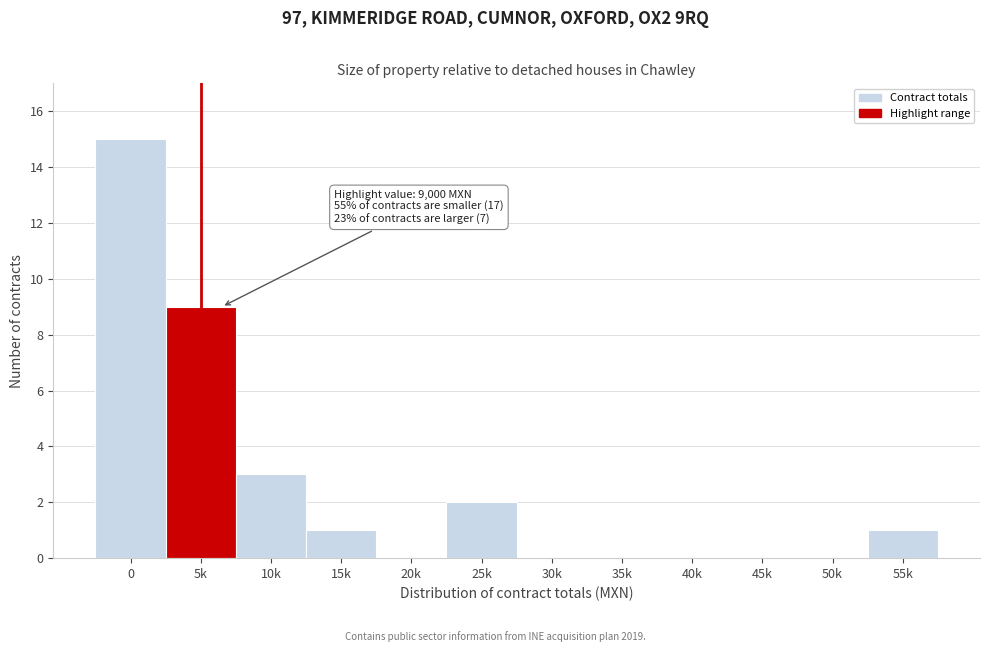

Reading left to right, transcribe all the data shown in this chart.

0=15	5k=9	10k=3	15k=1	20k=0	25k=2	30k=0	35k=0	40k=0	45k=0	50k=0	55k=1